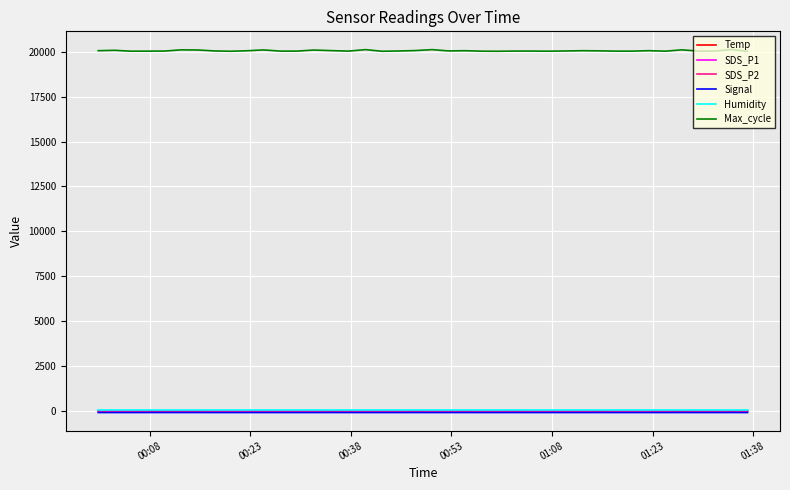

What is the greatest value displayed?

20117.0